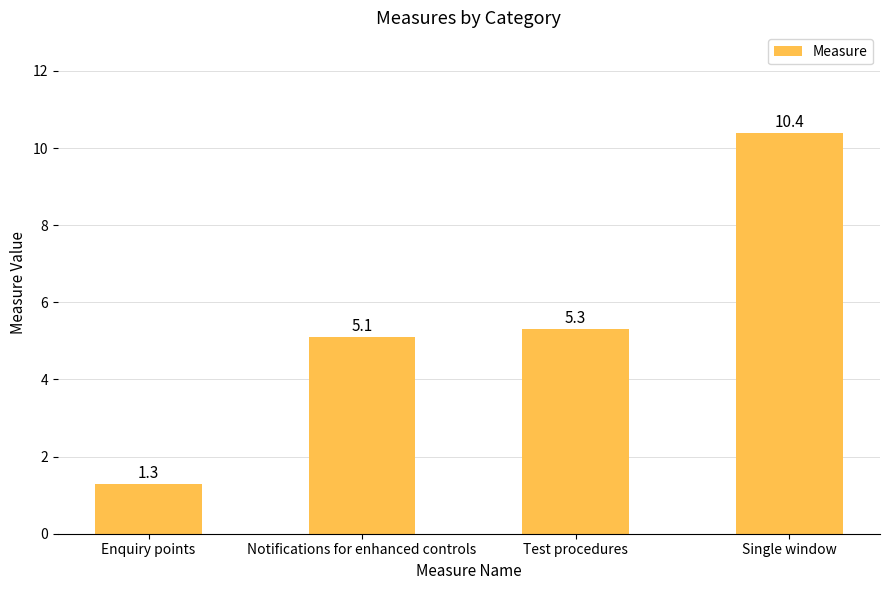

What is the label of the 1st bar from the left?

Enquiry points